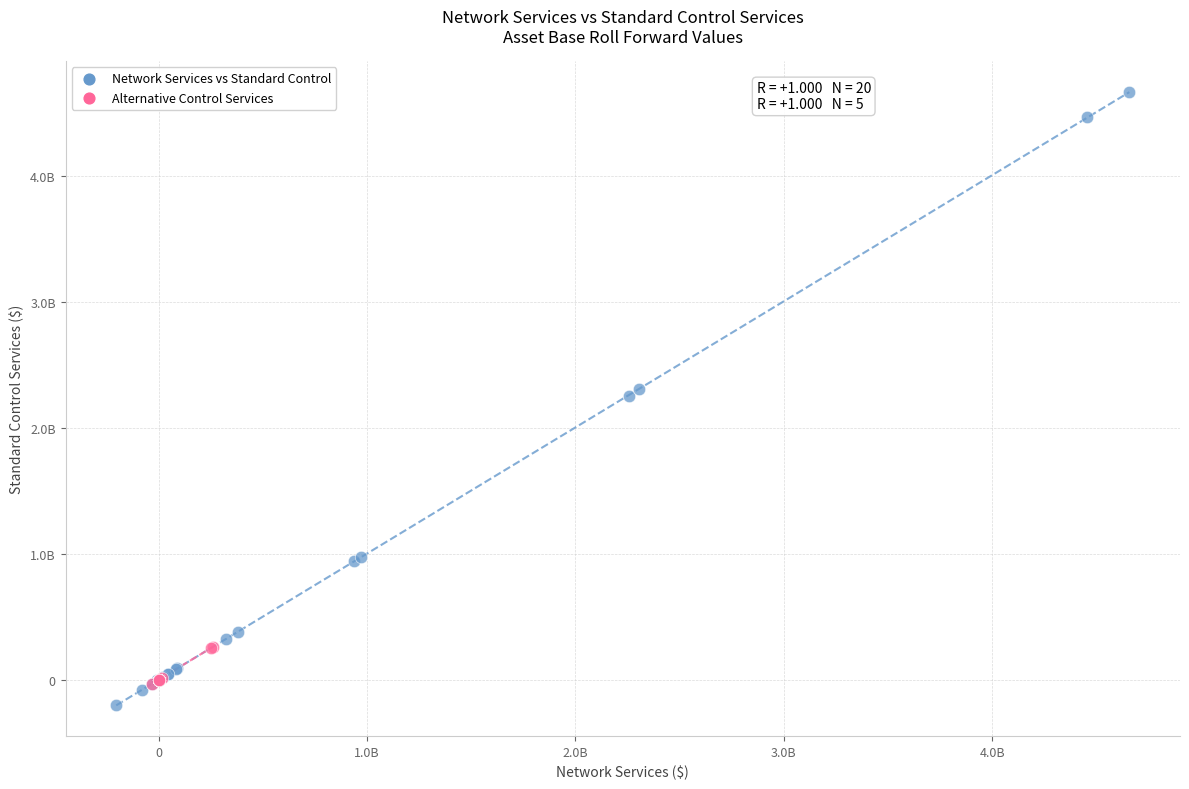

Which series contains the lowest Y value?

Network Services vs Standard Control